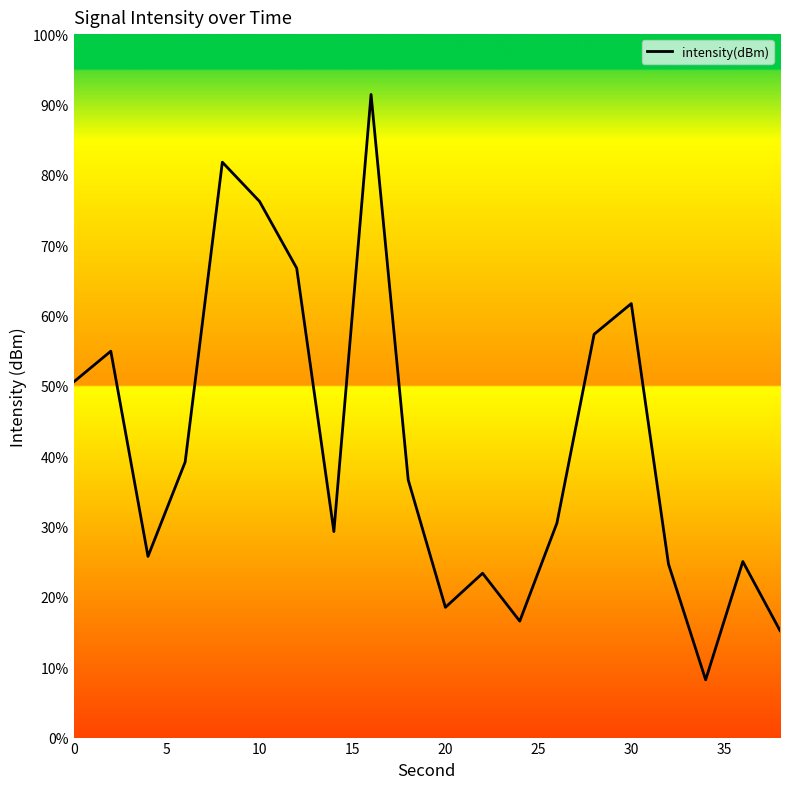

Does the chart display data point markers on the line(s)?

No